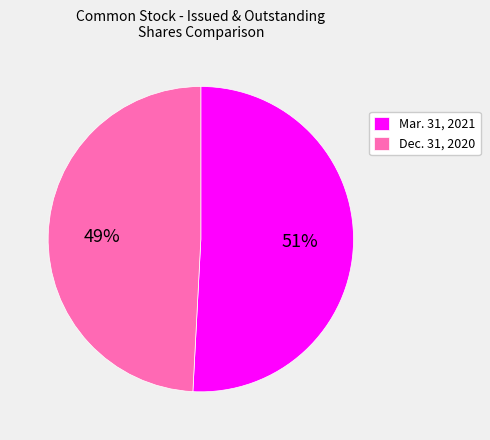

True or false: Dec. 31, 2020 accounts for 59% of the total.

False